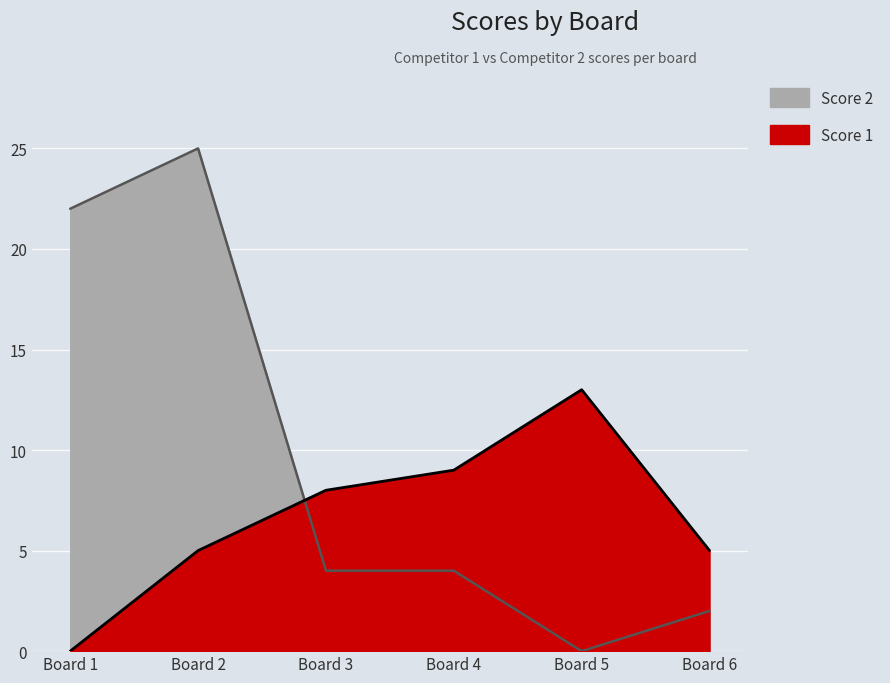

How many values in the Score 1 series are below 8?

3